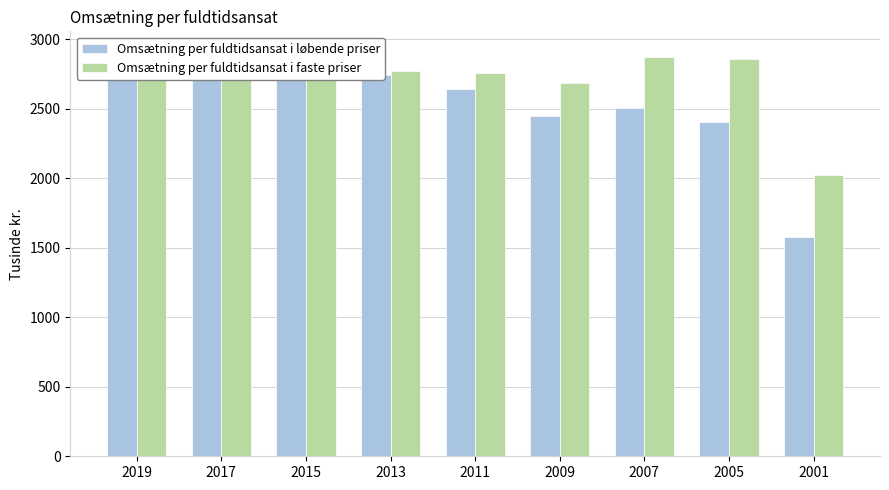

How many data points in Omsætning per fuldtidsansat i faste priser are less than 2771?

4